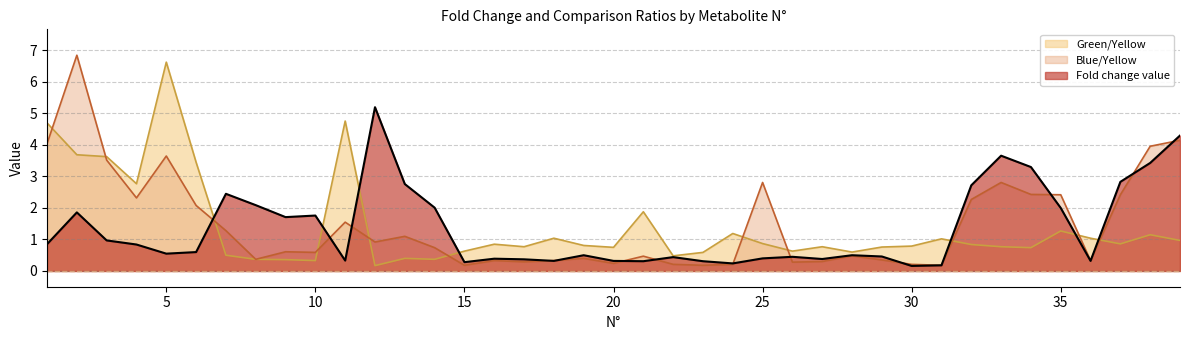

In Green/Yellow, how many points are lower than both neighbors (excluding endpoints)?

11